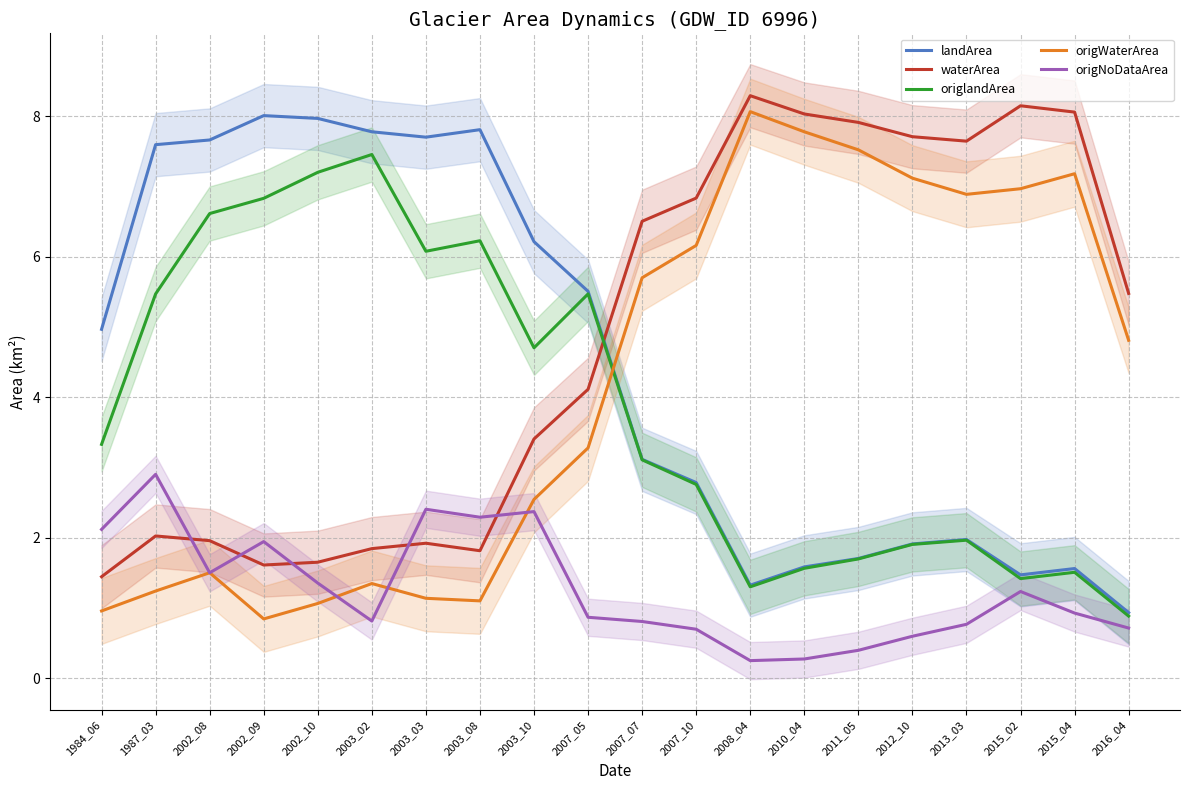

What is the value of the landArea point at the 1st from the left?

5.0